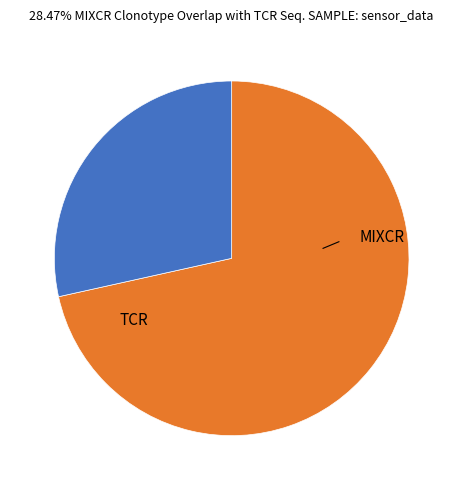

Is there any slice that represents more than half of the pie?

Yes